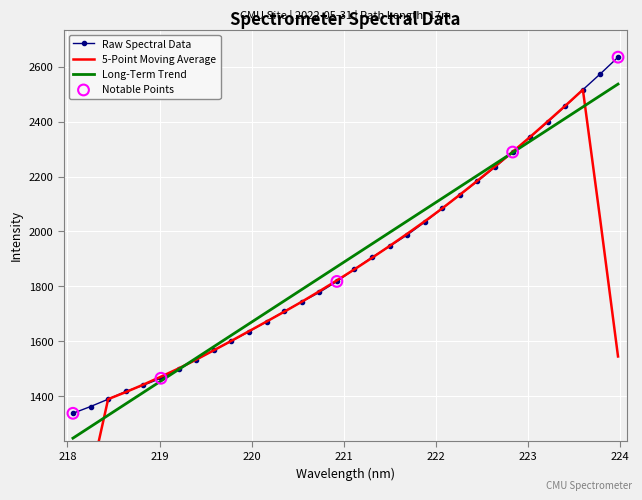

What is the ratio of the value at 220.3533 to the value at 222.6447?

0.8